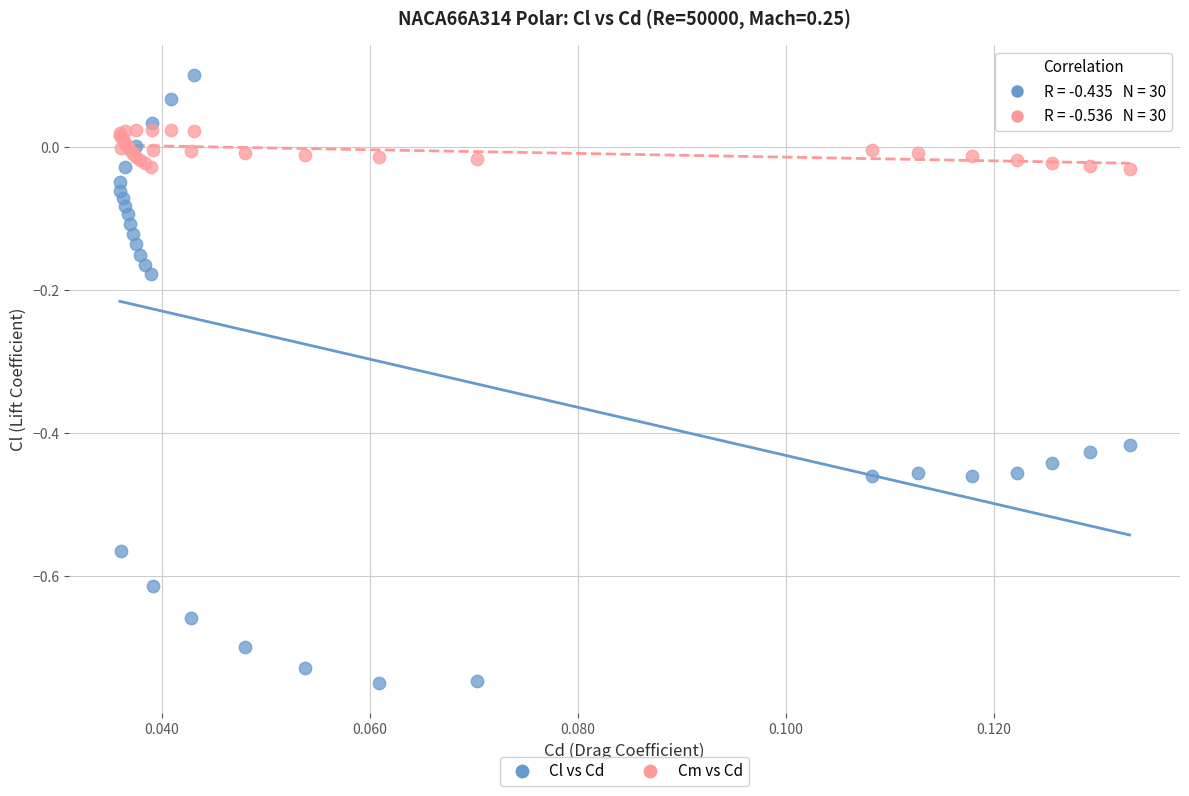

Which series reaches the maximum Y coordinate?

Cl vs Cd